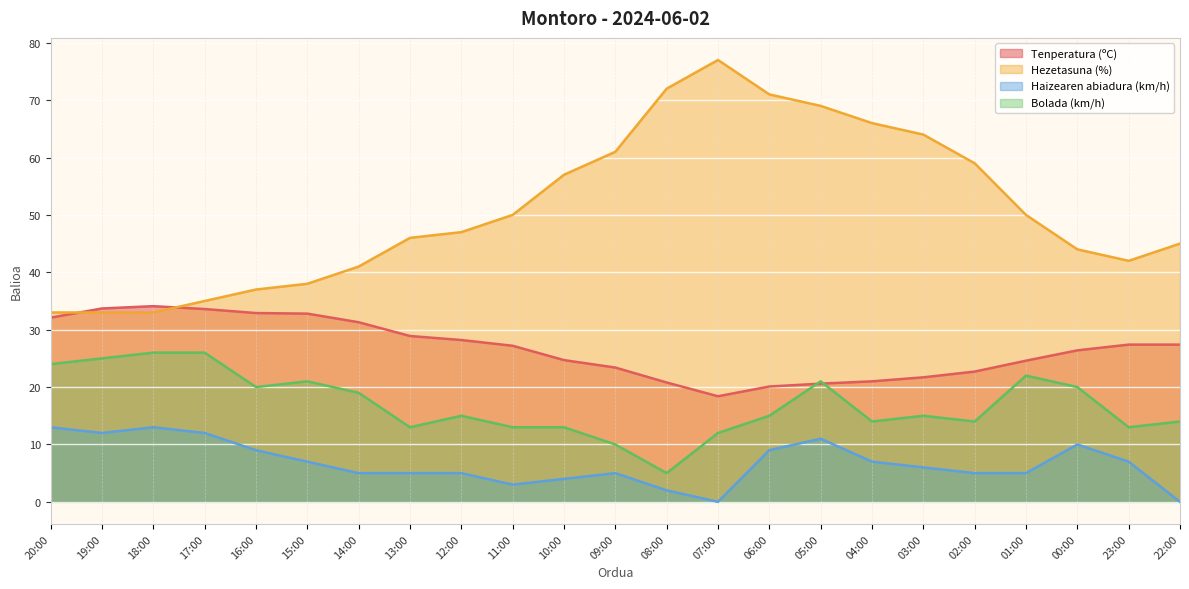

At how many categories does at least one series exceed 16?

23